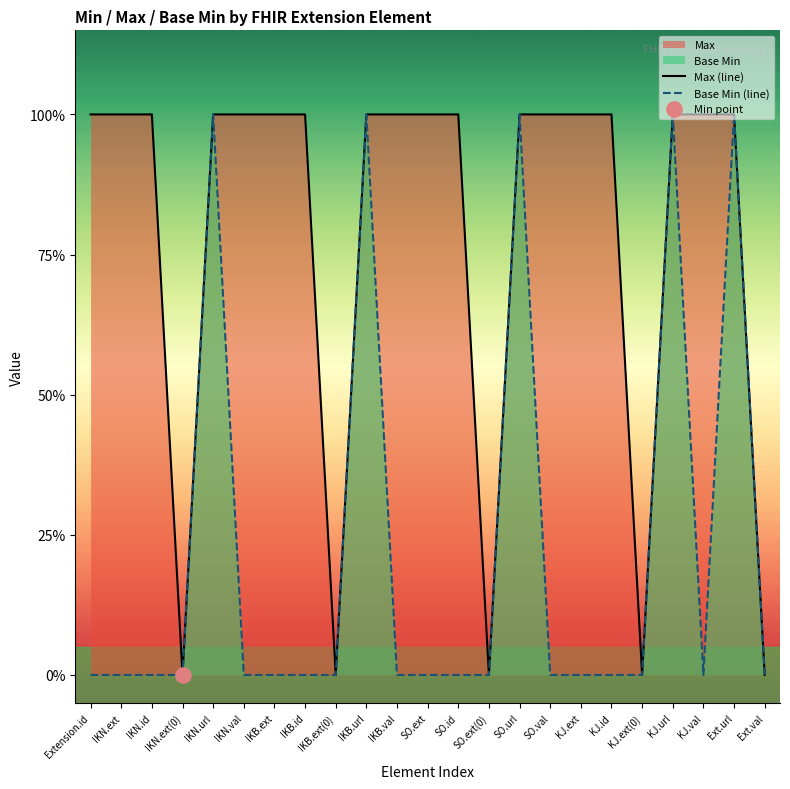

At which category is the sum across all series the highest?

IKN.url